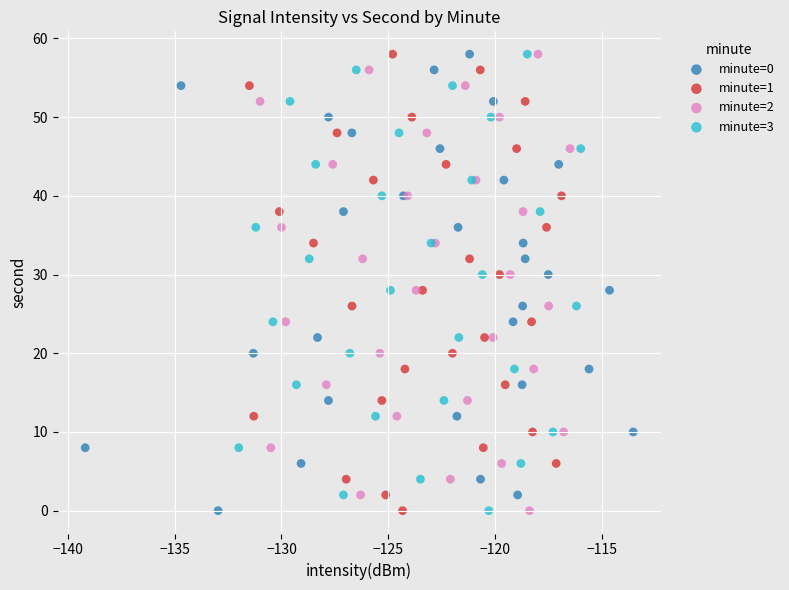

What are all the series names shown in the legend?

minute=0, minute=1, minute=2, minute=3